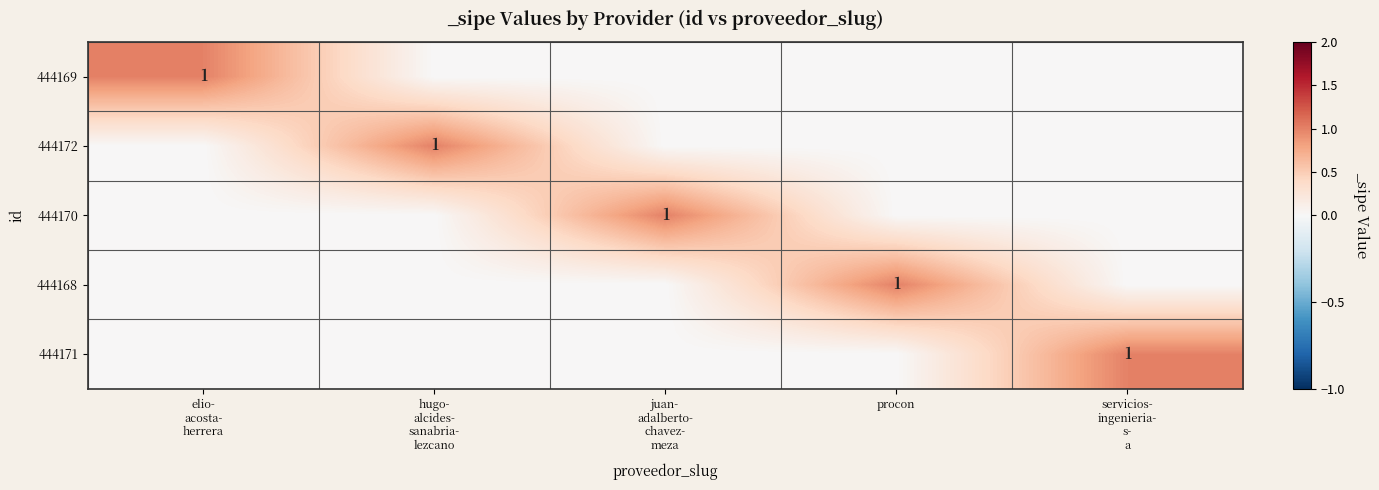

Is the value of 444169 at hugo- alcides- sanabria- lezcano greater than the value of 444170 at hugo- alcides- sanabria- lezcano?

No